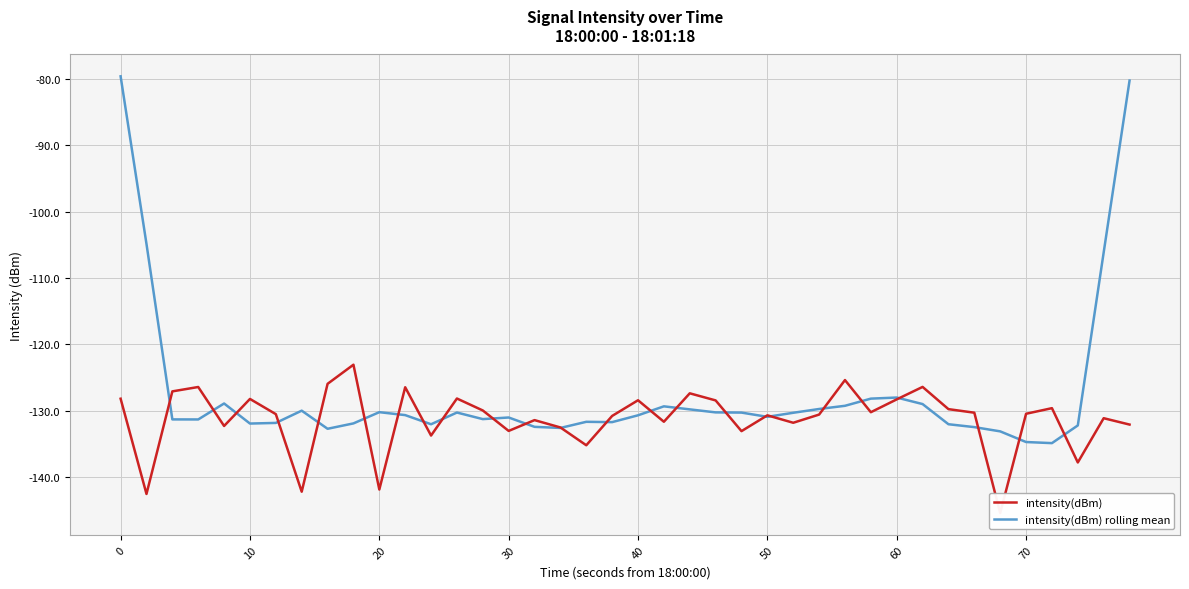

What is the minimum value shown in the chart?

-145.5